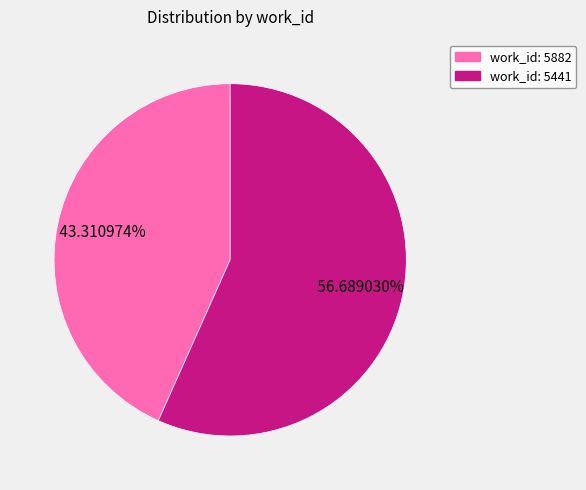

Does any single category account for the majority?

Yes